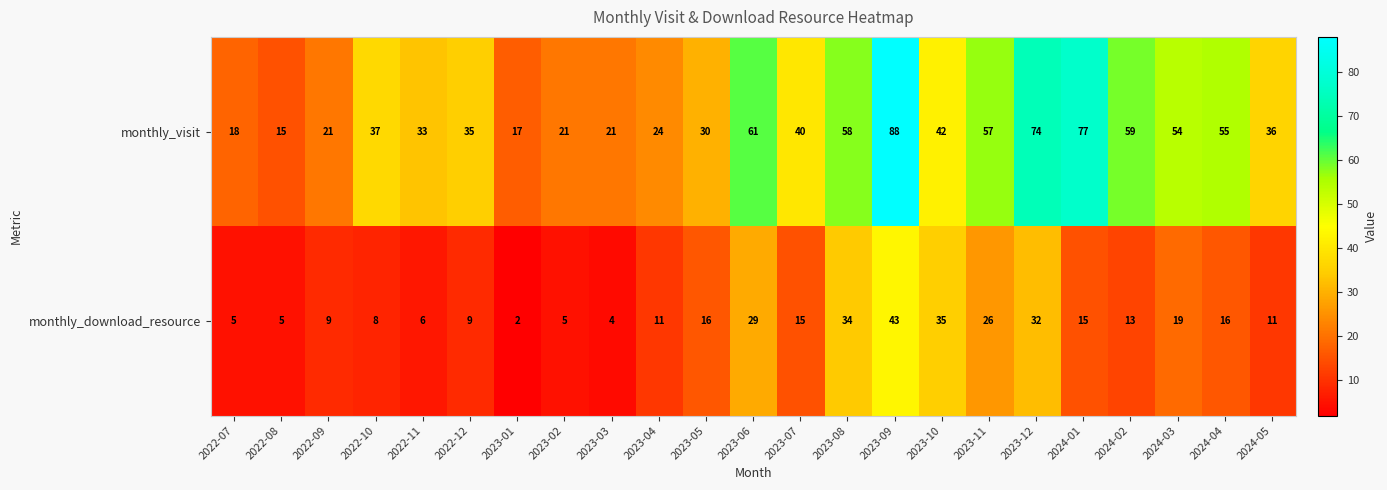

Which category has the lowest value in the monthly_download_resource series?

2023-01